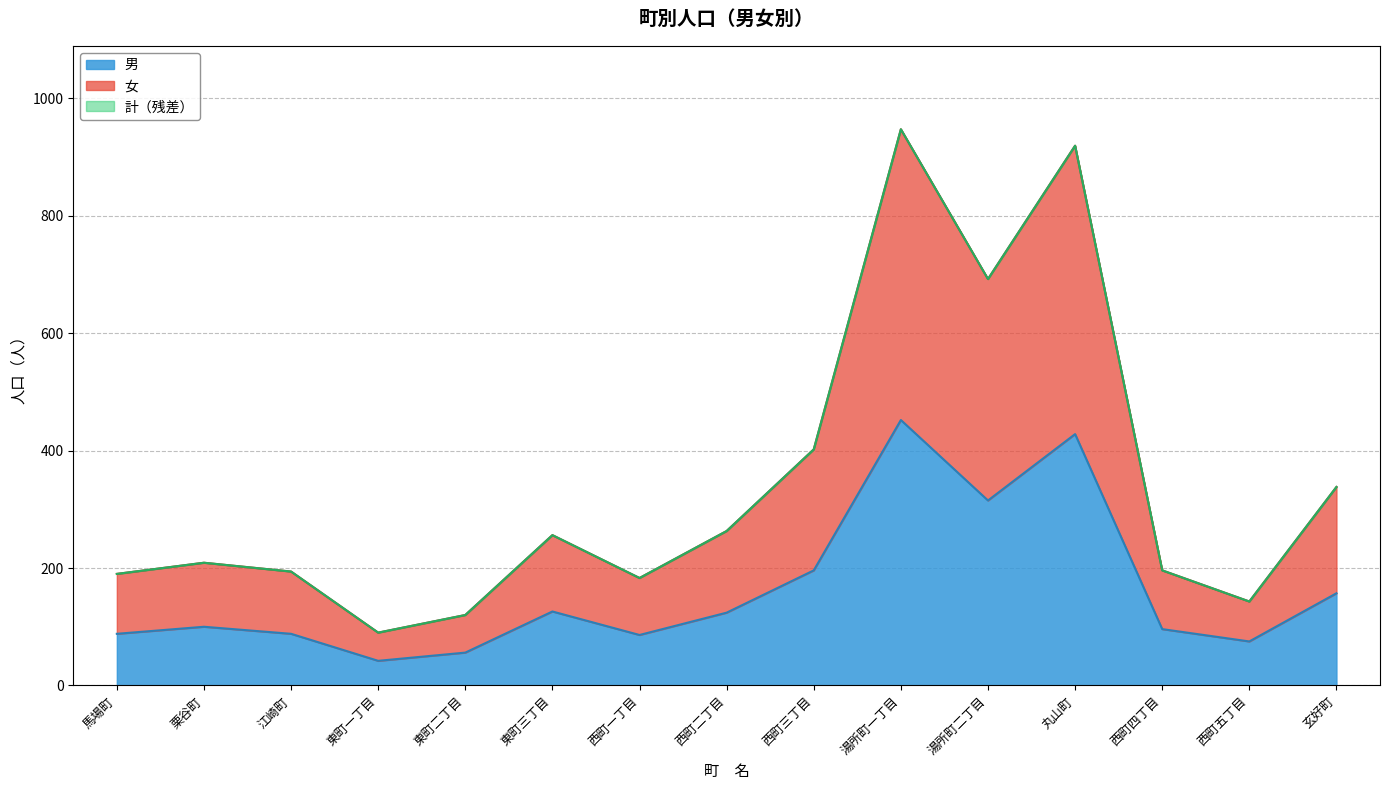

Is the value of 計 at 西町五丁目 greater than the value of 女 at 東町二丁目?

Yes